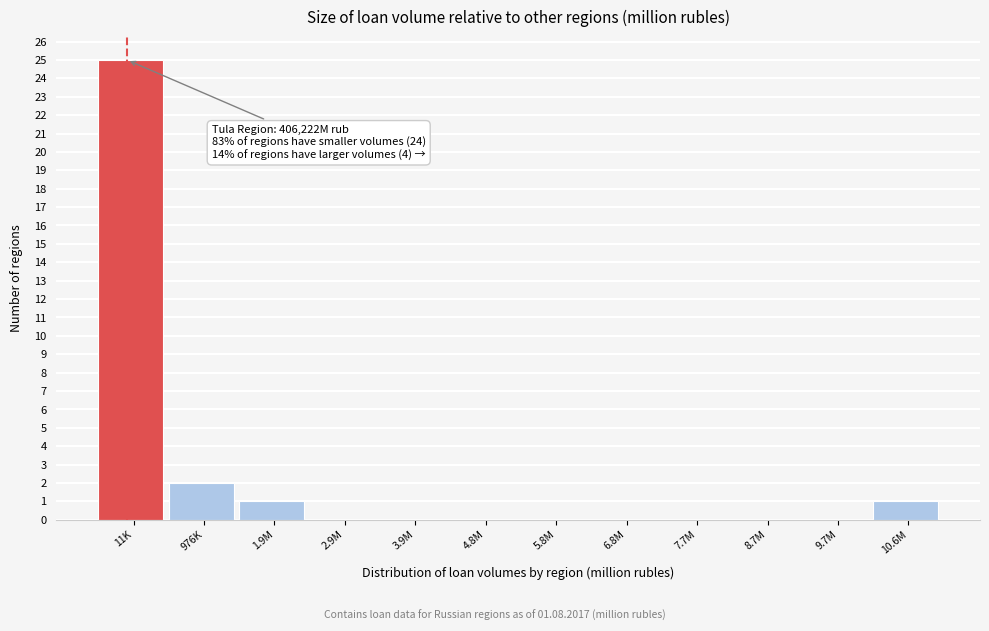

Reading right to left, extract all data points from this chart.

10.6M=1	9.7M=0	8.7M=0	7.7M=0	6.8M=0	5.8M=0	4.8M=0	3.9M=0	2.9M=0	1.9M=1	976K=2	11K=25